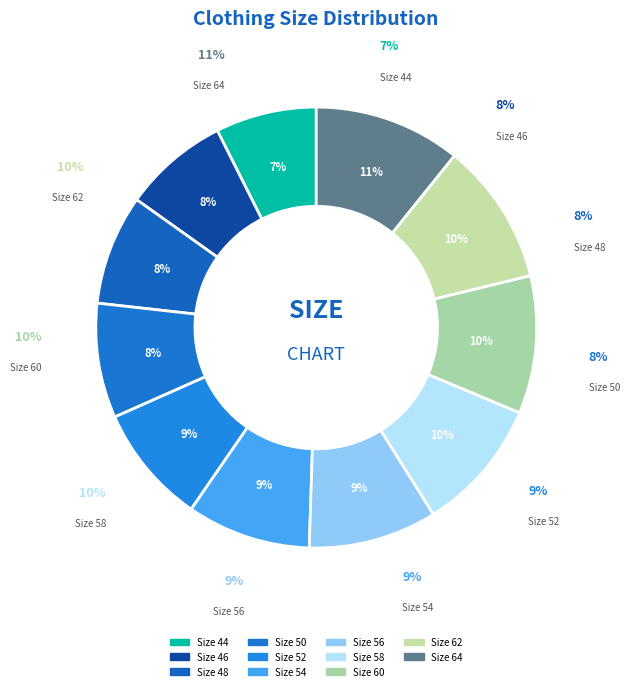

What percentage is the 48 slice, to the nearest percent?

8%